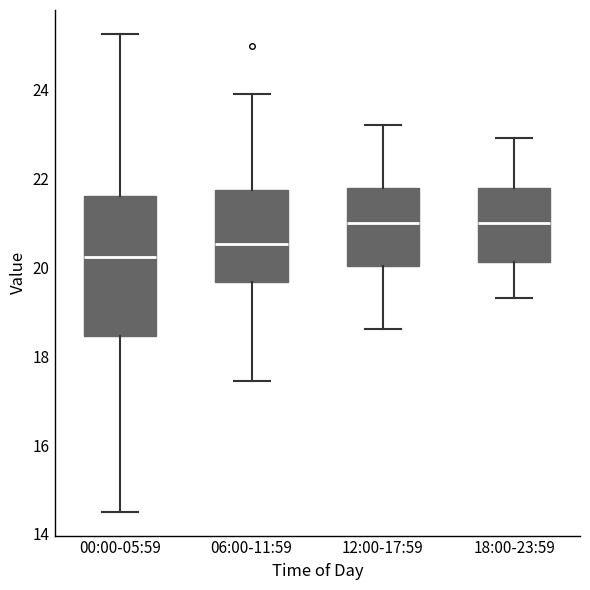

Reading left to right, read every box against the y-axis: the position of its median line, the range the box covers, and the ends of its whiskers. The values are not printed on the chart, so give them approximately, as read against the axis.

00:00-05:59: median 20.2, box 18.4 to 21.6, whiskers 14.6 to 25.2
06:00-11:59: median 20.6, box 19.6 to 21.8, whiskers 17.4 to 24.0
12:00-17:59: median 21.0, box 20.0 to 21.8, whiskers 18.6 to 23.2
18:00-23:59: median 21.0, box 20.2 to 21.8, whiskers 19.4 to 23.0